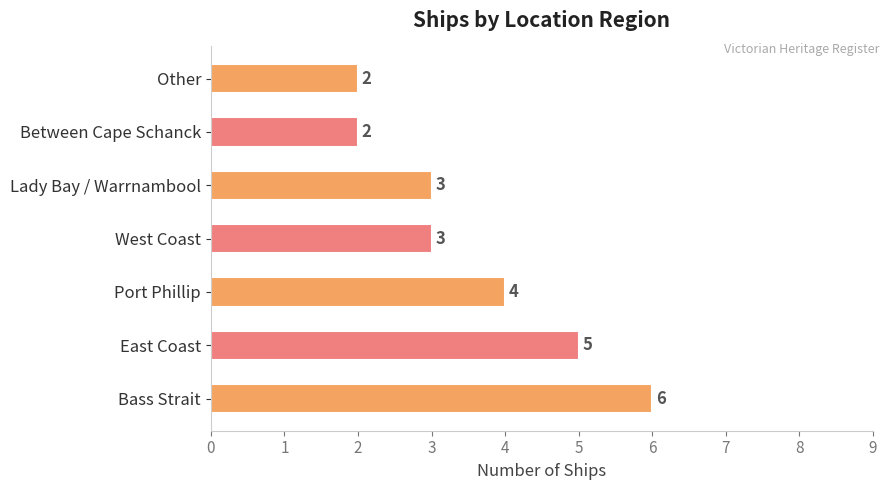

The chart shows a value of 6 at Bass Strait. True or false?

True